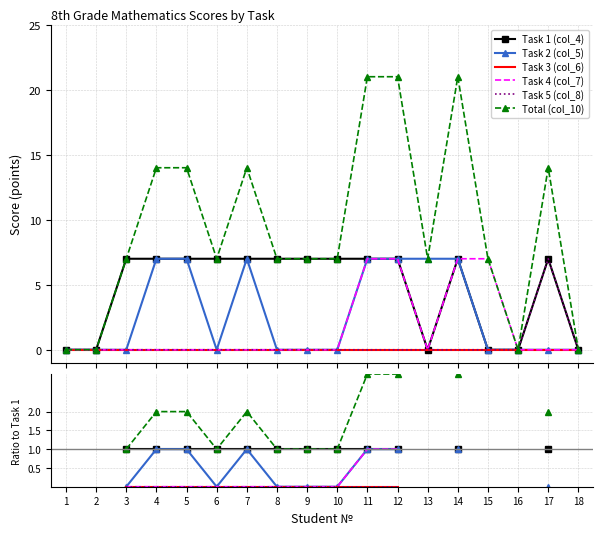

At 17, list the series in order from smallest to largest.

Task 2 (col_5), Task 3 (col_6), Task 4 (col_7), Task 1 (col_4), Task 5 (col_8), Total (col_10)